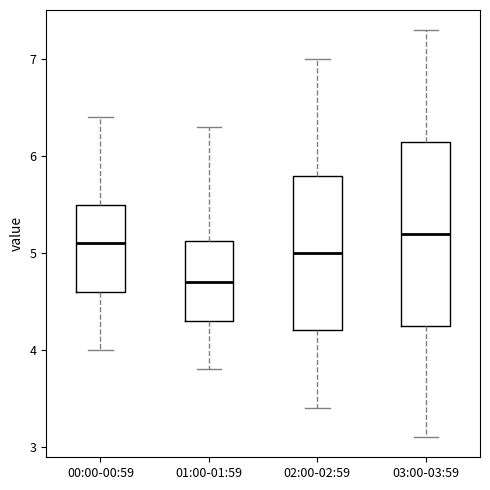

Reading left to right, read every box against the y-axis: the position of its median line, the range the box covers, and the ends of its whiskers. The values are not printed on the chart, so give them approximately, as read against the axis.

00:00-00:59: median 5.1, box 4.6 to 5.5, whiskers 4.0 to 6.4
01:00-01:59: median 4.7, box 4.3 to 5.1, whiskers 3.8 to 6.3
02:00-02:59: median 5.0, box 4.2 to 5.8, whiskers 3.4 to 7.0
03:00-03:59: median 5.2, box 4.3 to 6.2, whiskers 3.1 to 7.3